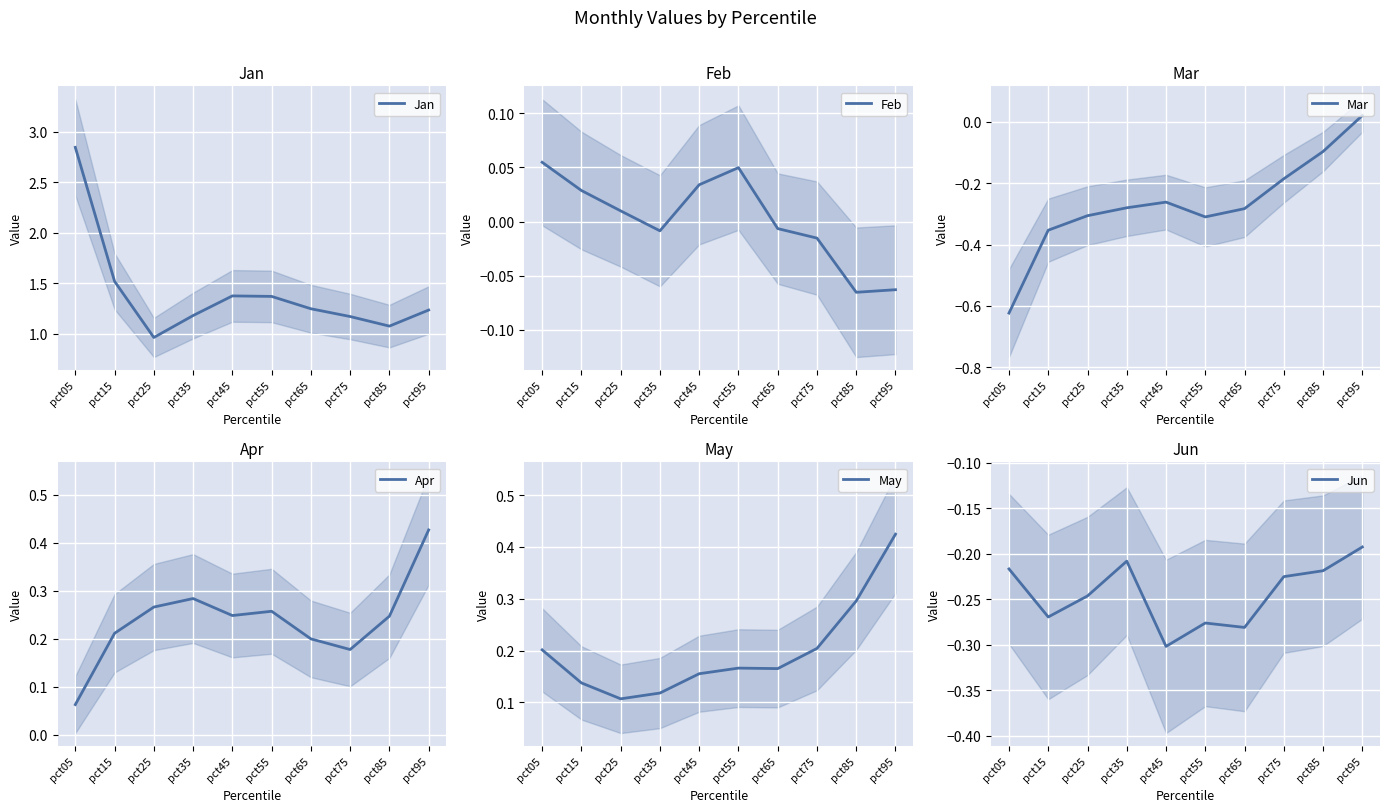

True or false: Feb has a value of 0.0 at pct15.

True